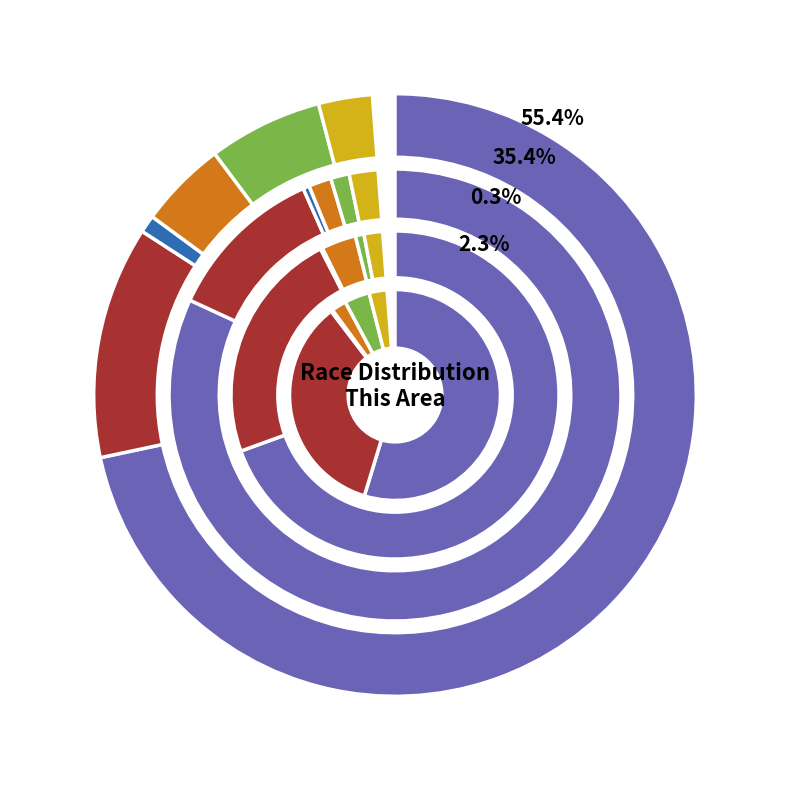

Is it true that This Area is 0% of the pie?

True